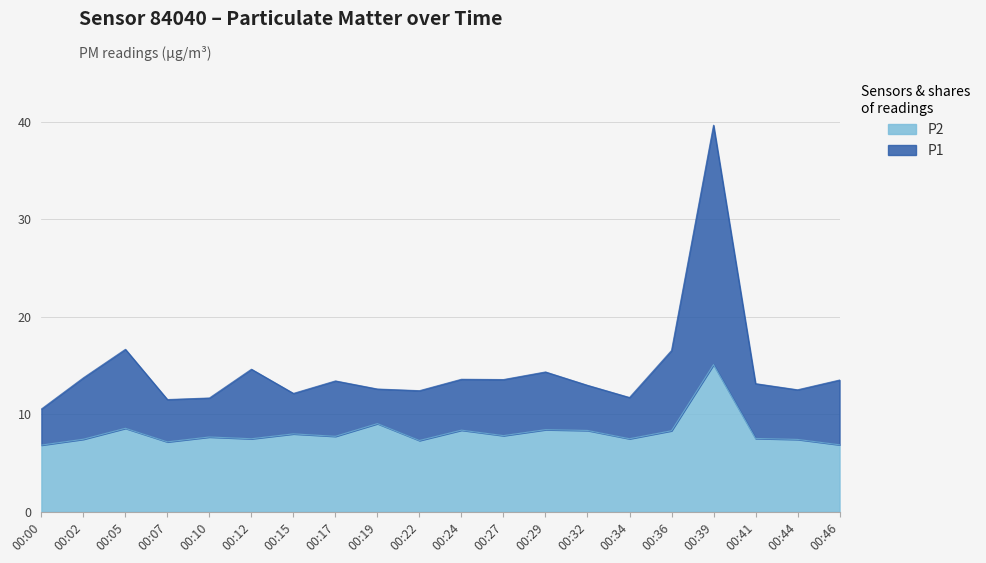

The P2 series shows 2.1 at 00:12. True or false?

False